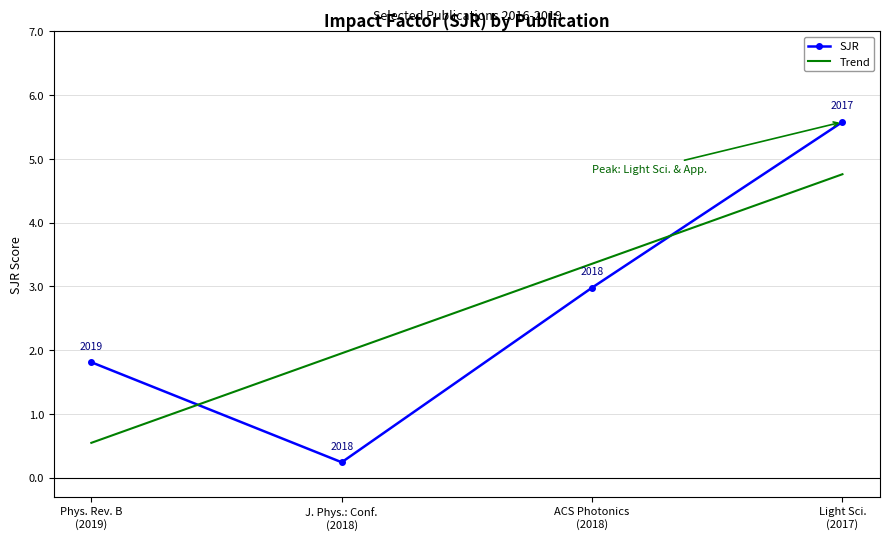

What is the maximum value for SJR?

5.6